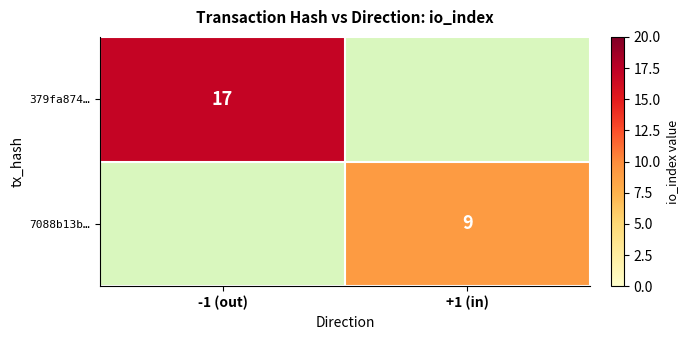

The value of 379fa874… at -1 (out) is 17. True or false?

True